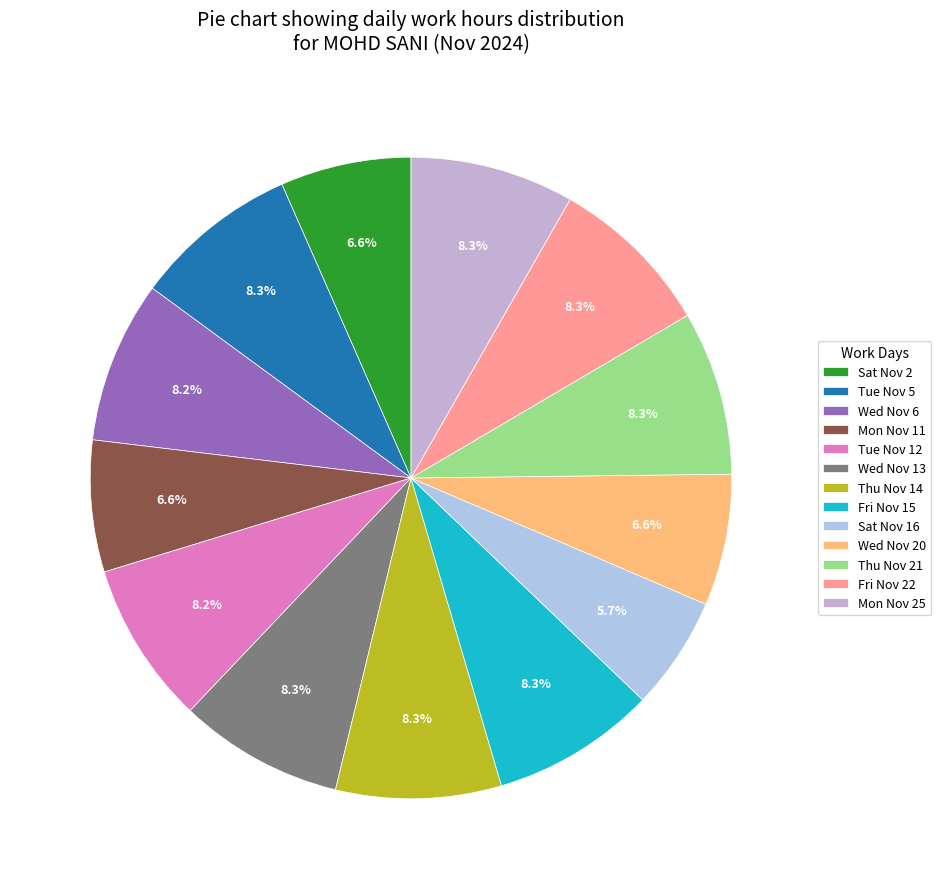

What is the change in value from Wed Nov 13 to Fri Nov 22?

-0.1